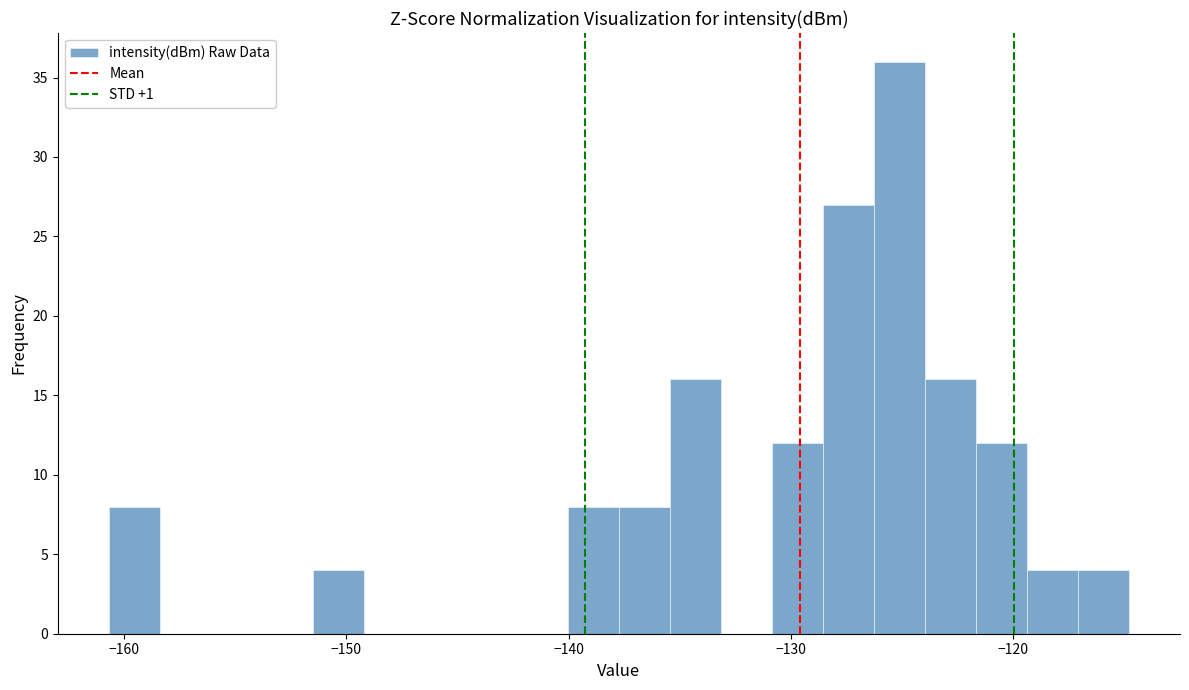

Read against the x-axis, roughly where is the centre of the tallest bar?

-125